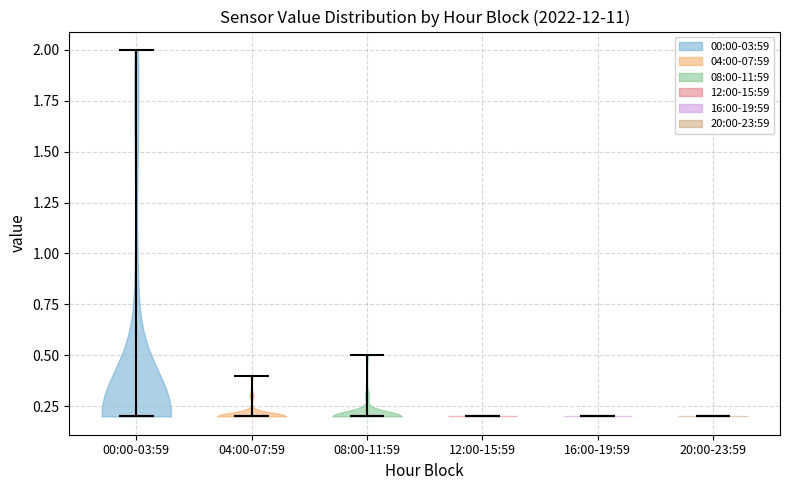

Reading left to right, read every violin against the y-axis: where its median line is, and the lowest and highest points it reaches. The values are not printed on the chart, so give them approximately, as read against the axis.

00:00-03:59: median line 0.2, lowest point 0.2, highest point 2.0
04:00-07:59: median line 0.2, lowest point 0.2, highest point 0.4
08:00-11:59: median line 0.2, lowest point 0.2, highest point 0.5
12:00-15:59: median line 0.2, lowest point 0.2, highest point 0.2
16:00-19:59: median line 0.2, lowest point 0.2, highest point 0.2
20:00-23:59: median line 0.2, lowest point 0.2, highest point 0.2